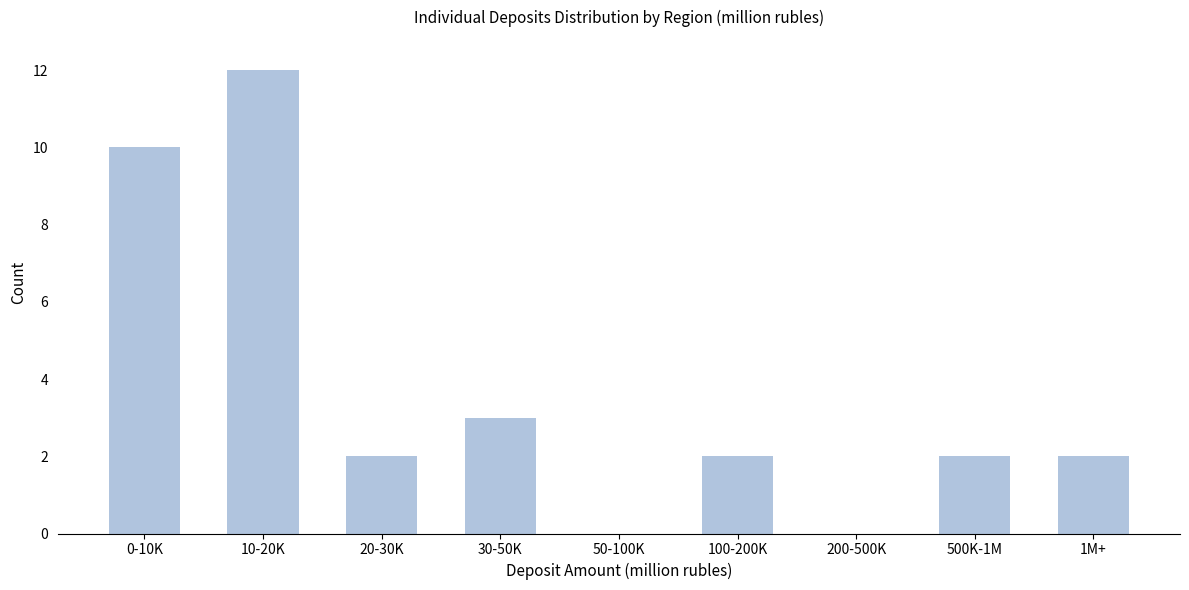

Reading right to left, extract all data points from this chart.

1M+=2	500K-1M=2	200-500K=0	100-200K=2	50-100K=0	30-50K=3	20-30K=2	10-20K=12	0-10K=10